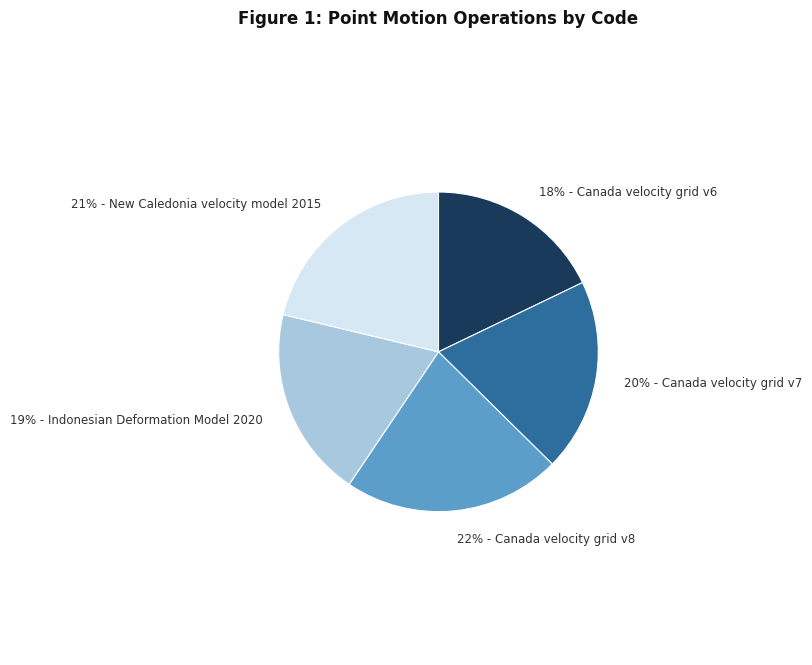

To the nearest percent, what is the difference between the largest and smallest slice percentages?

4%